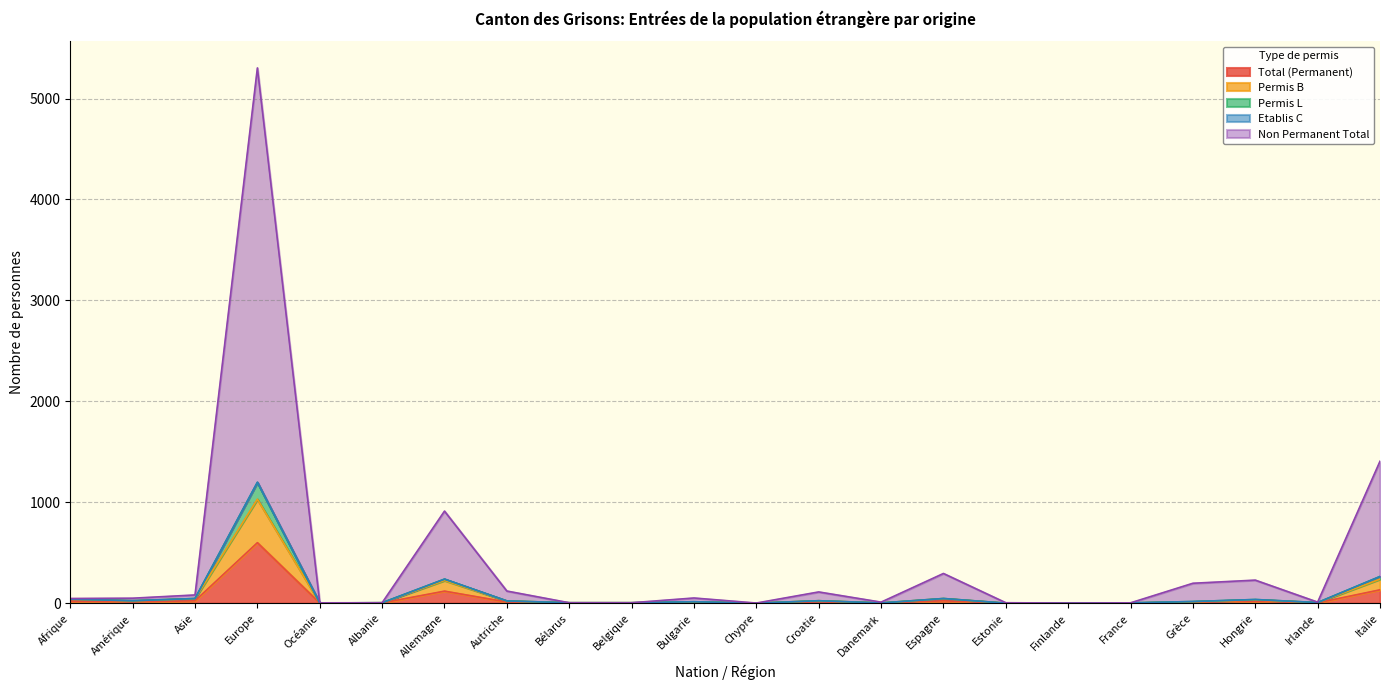

What is the highest value of the Total (Permanent) series?

599